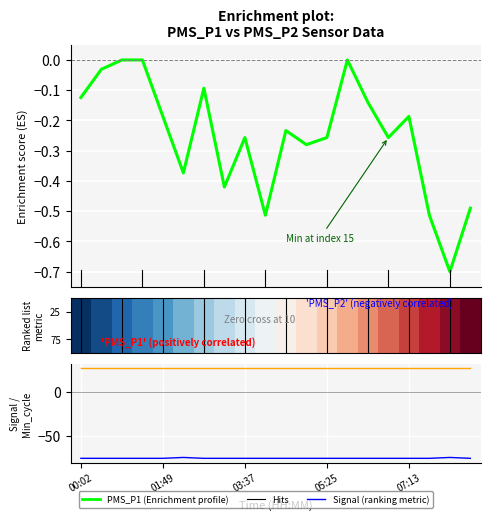

The value of row_0 at 8 is 0.2. True or false?

False